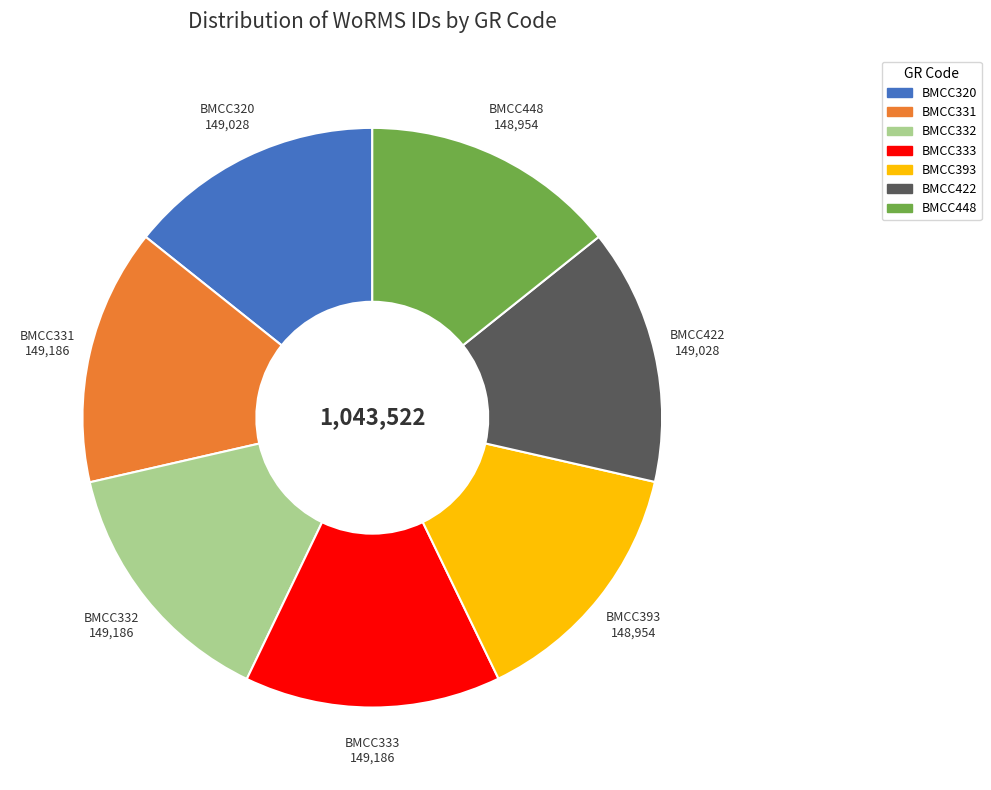

How many slices are in this pie chart?

7